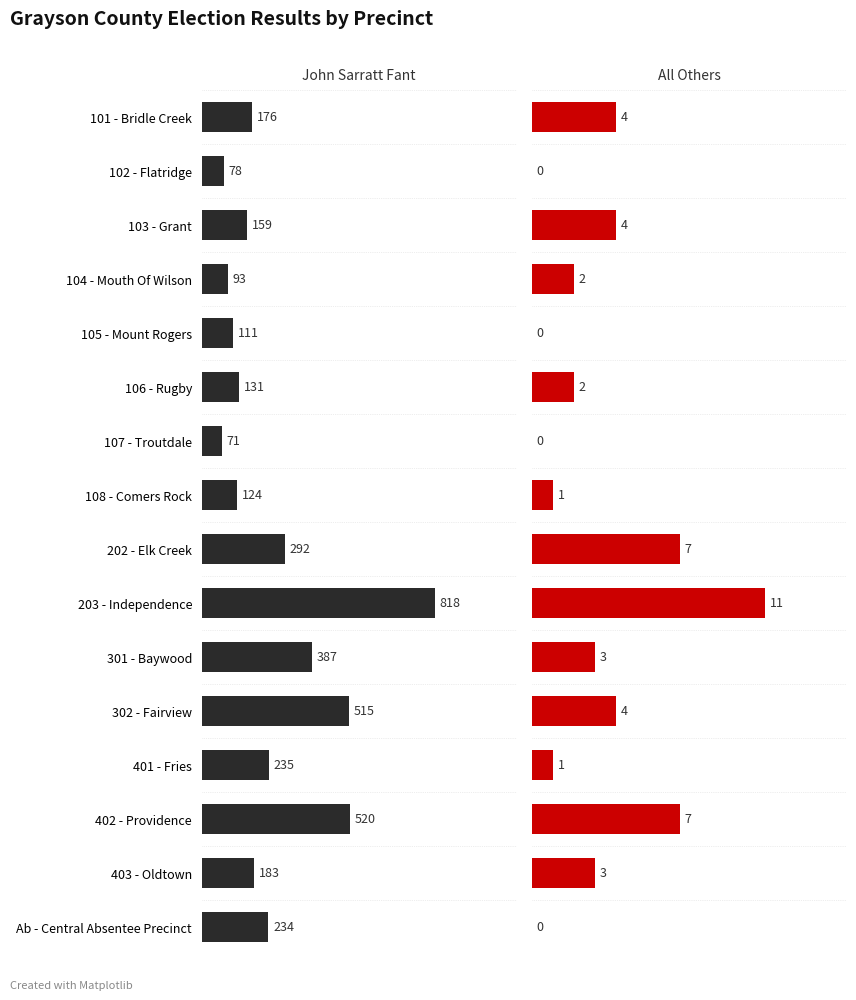

How many data points in All Others are less than 3?

8